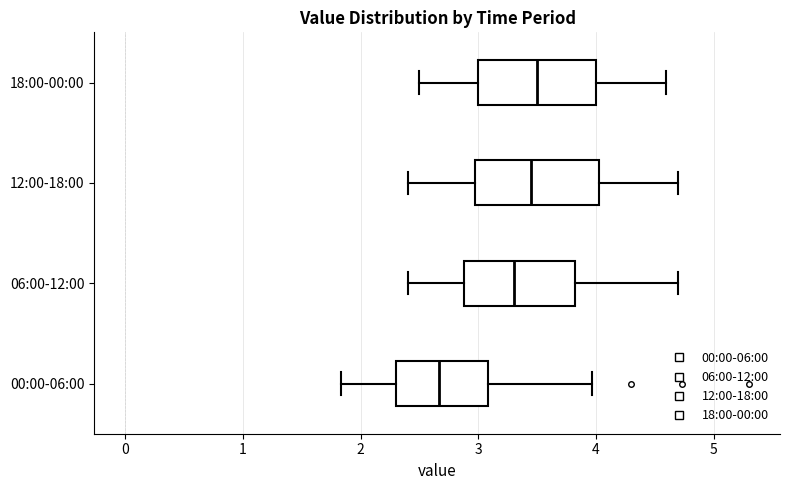

Reading bottom to top, transcribe this box plot: for each box, give where its median line is, the range the box spans, and where its two whiskers end, as read against the x-axis. The values are not printed on the chart, so give them approximately, as read against the axis.

00:00-06:00: median 2.7, box 2.3 to 3.1, whiskers 1.8 to 4.0
06:00-12:00: median 3.3, box 2.9 to 3.8, whiskers 2.4 to 4.7
12:00-18:00: median 3.5, box 3.0 to 4.0, whiskers 2.4 to 4.7
18:00-00:00: median 3.5, box 3.0 to 4.0, whiskers 2.5 to 4.6